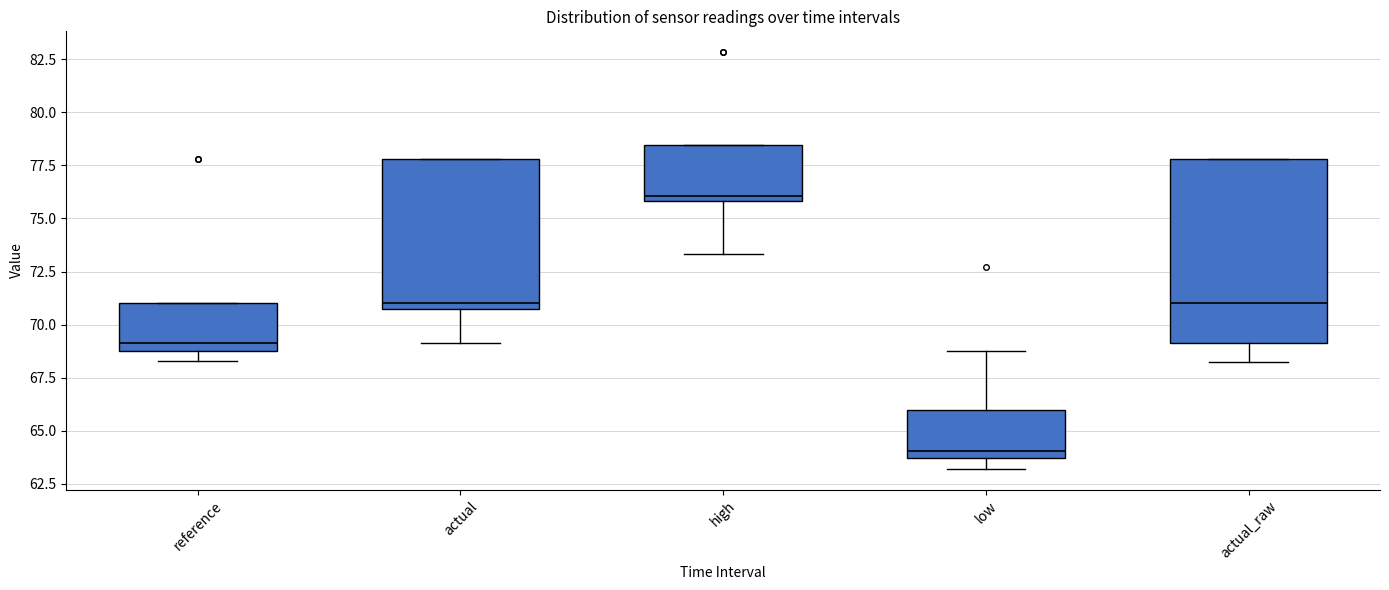

Reading left to right, read every box against the y-axis: the position of its median line, the range the box covers, and the ends of its whiskers. The values are not printed on the chart, so give them approximately, as read against the axis.

reference: median 69.0 (just above the box's lower edge), box 69.0 to 71.0, whiskers 68.5 to 71.0
actual: median 71.0 (just above the box's lower edge), box 71.0 to 78.0, whiskers 69.0 to 78.0
high: median 76.0 (just above the box's lower edge), box 76.0 to 78.5, whiskers 73.5 to 78.5
low: median 64.0, box 63.5 to 66.0, whiskers 63.0 to 68.5
actual_raw: median 71.0, box 69.0 to 78.0, whiskers 68.5 to 78.0